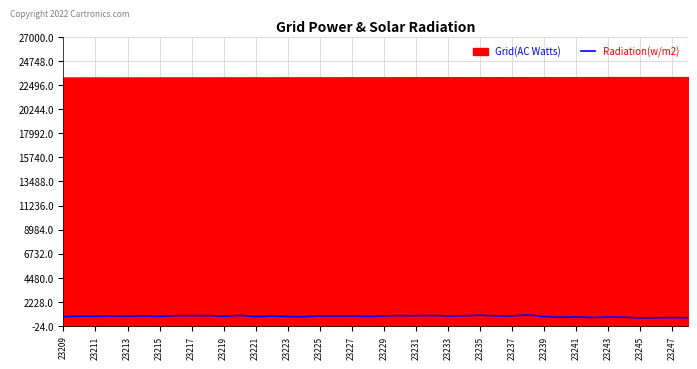

The Radiation(w/m2) series shows 911 at 23225. True or false?

True